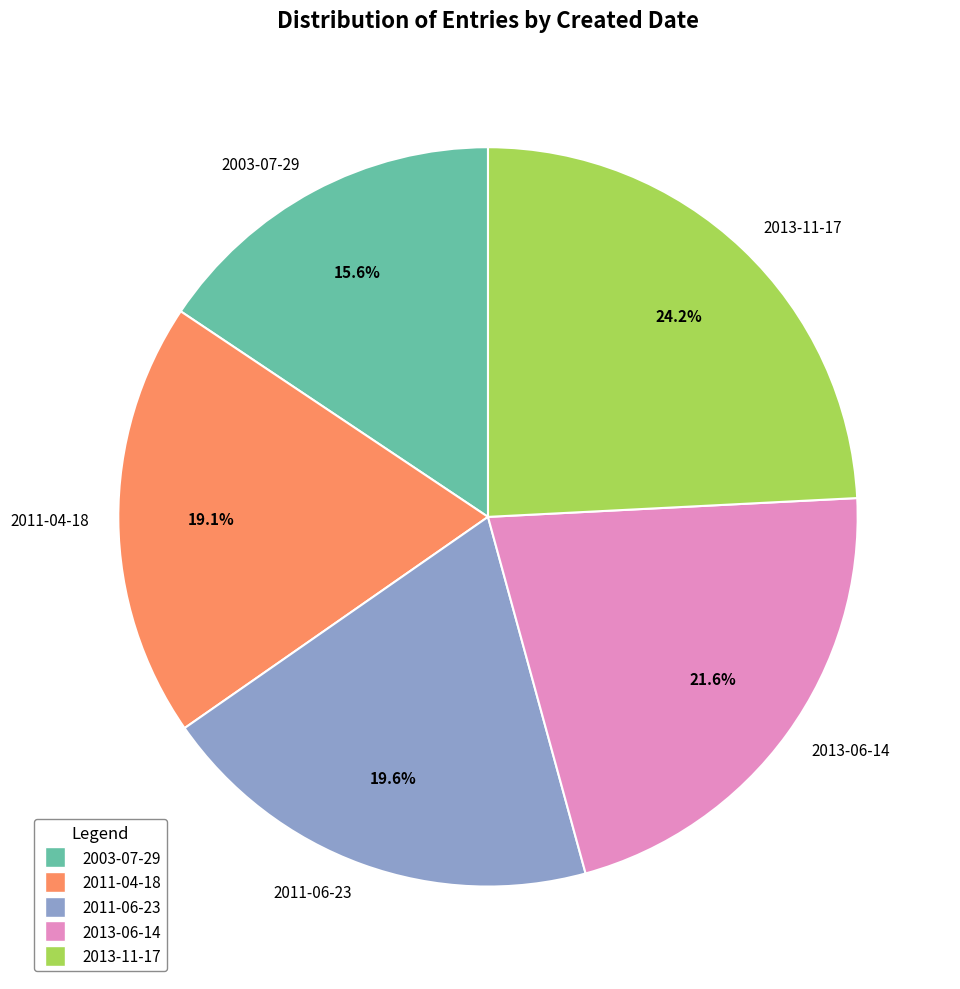

What percentage is the 2013-06-14 slice, to the nearest percent?

22%